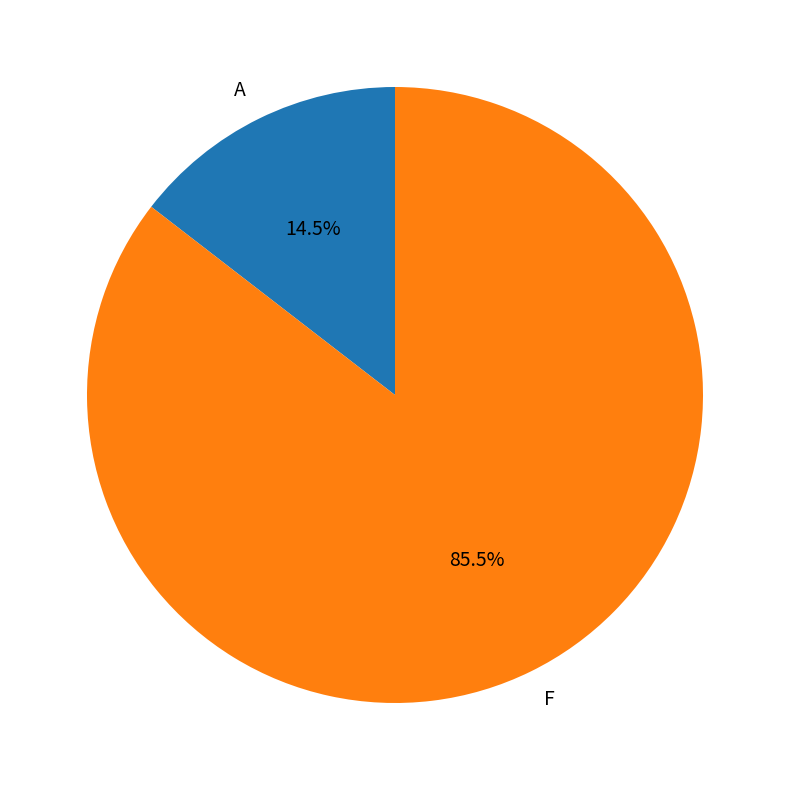

What is the majority slice?

F